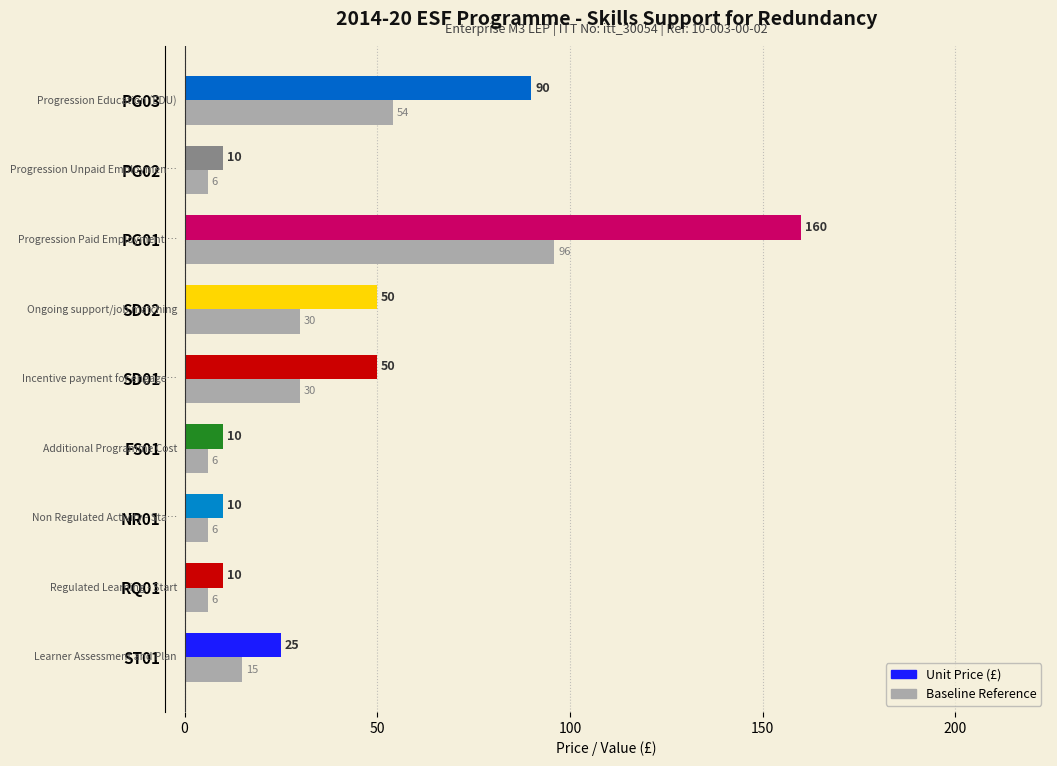

What is the greatest value displayed?

160